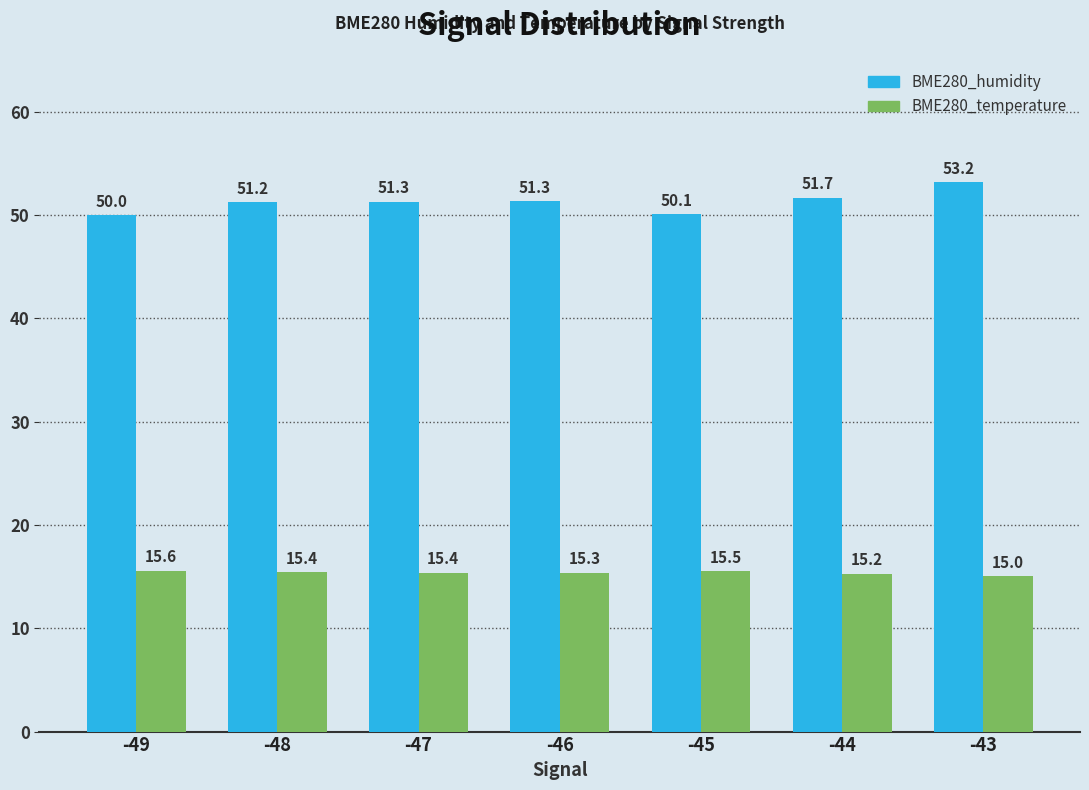

At which label is BME280_humidity closest to 51?

-48